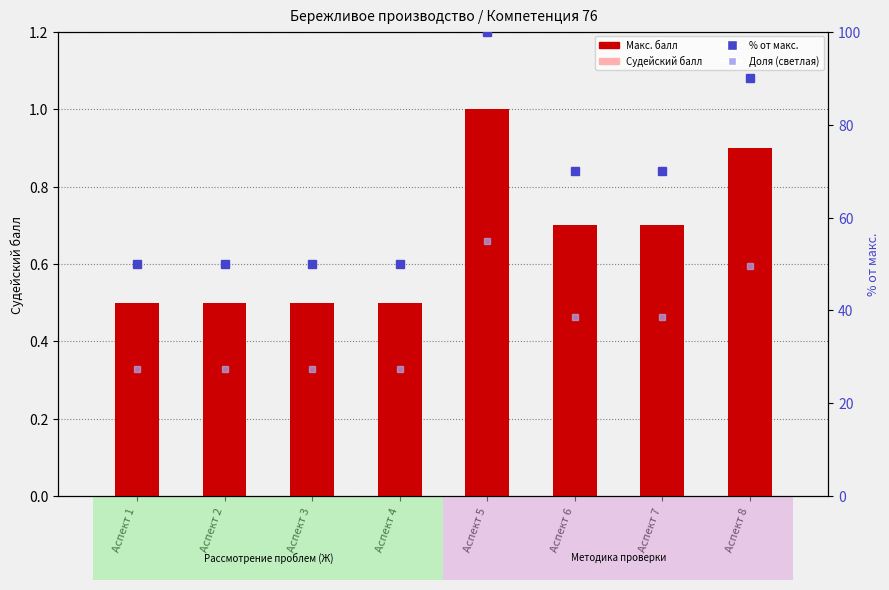

Count the number of data series in this chart.

4